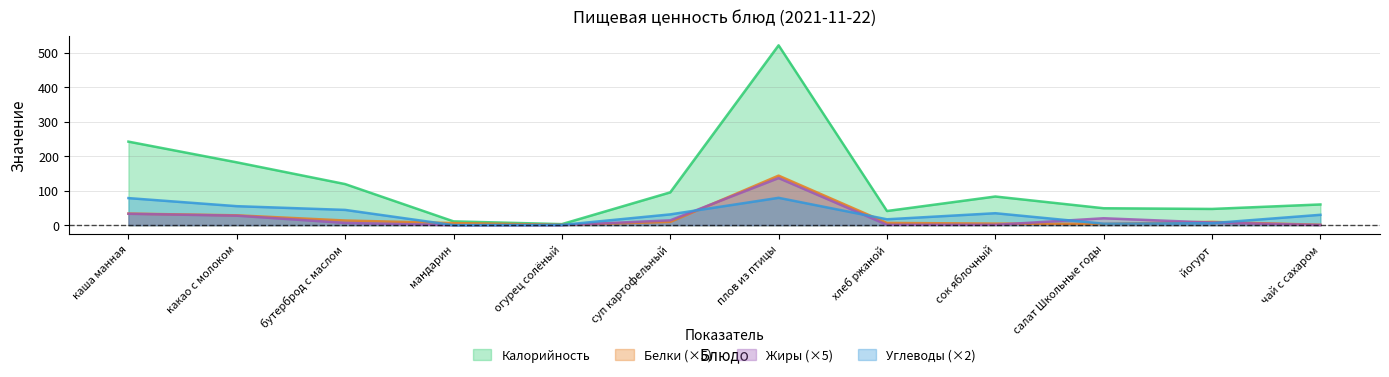

At how many categories does at least one series exceed 362?

1